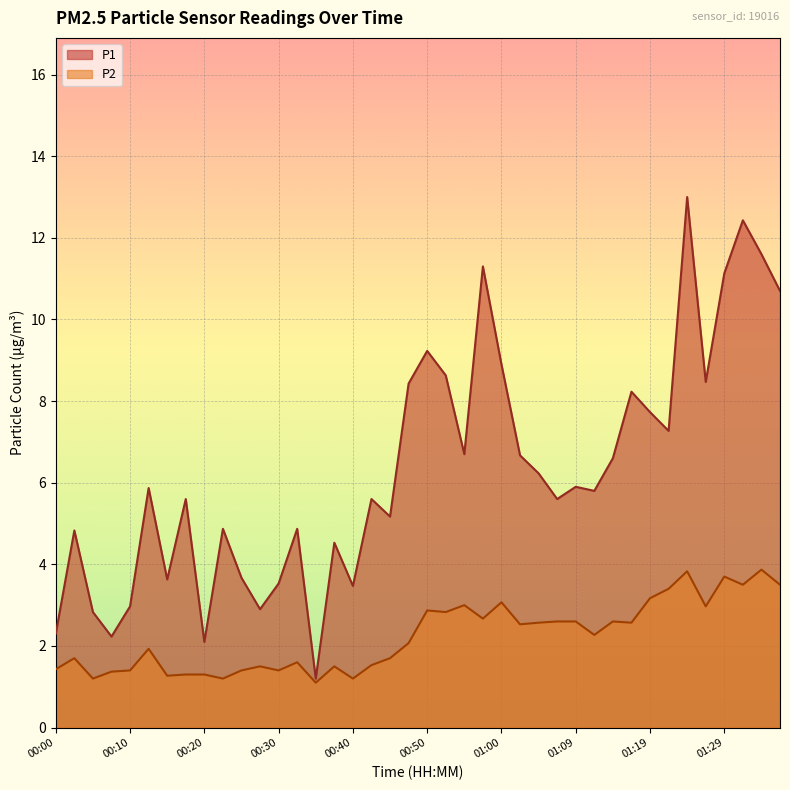

What is the label of the 5th point from the right?

01:26